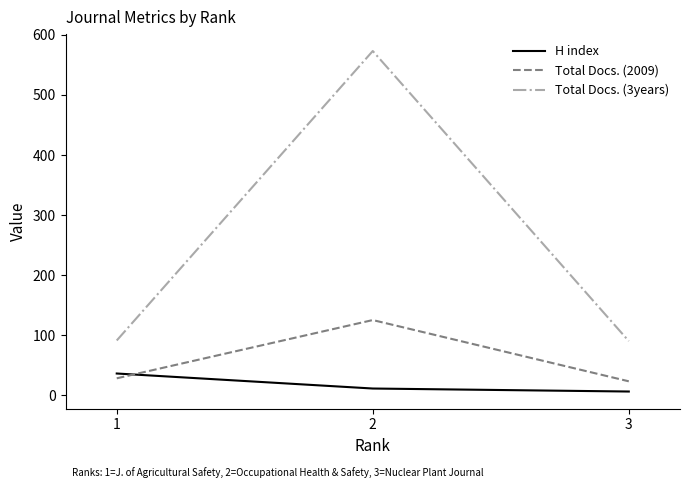

Does the chart display data point markers on the line(s)?

No